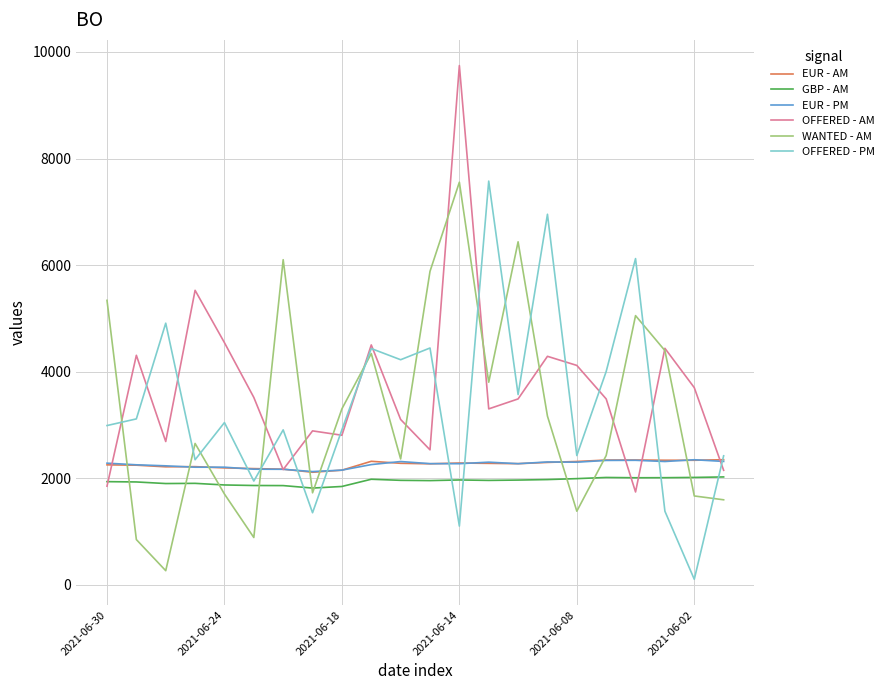

How many lines are shown in the chart?

6